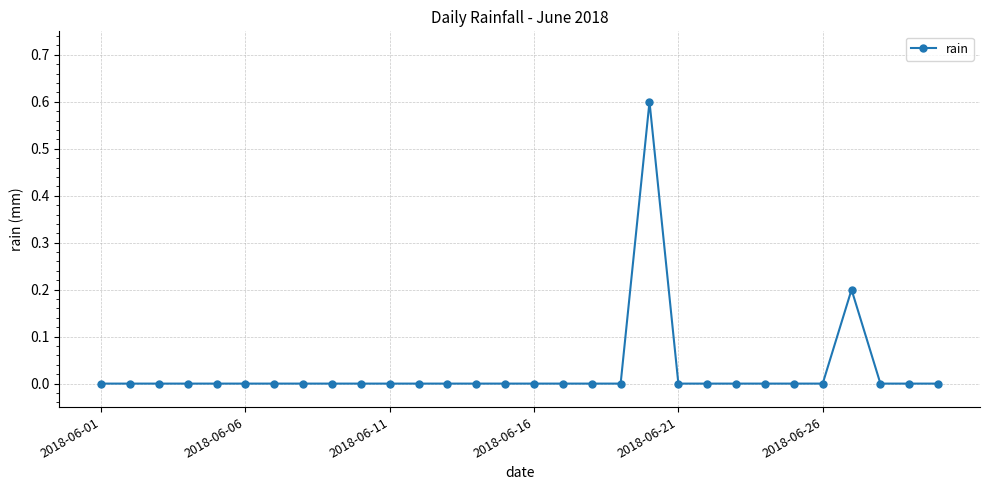

True or false: there are more than 1 points higher than both neighbors.

True